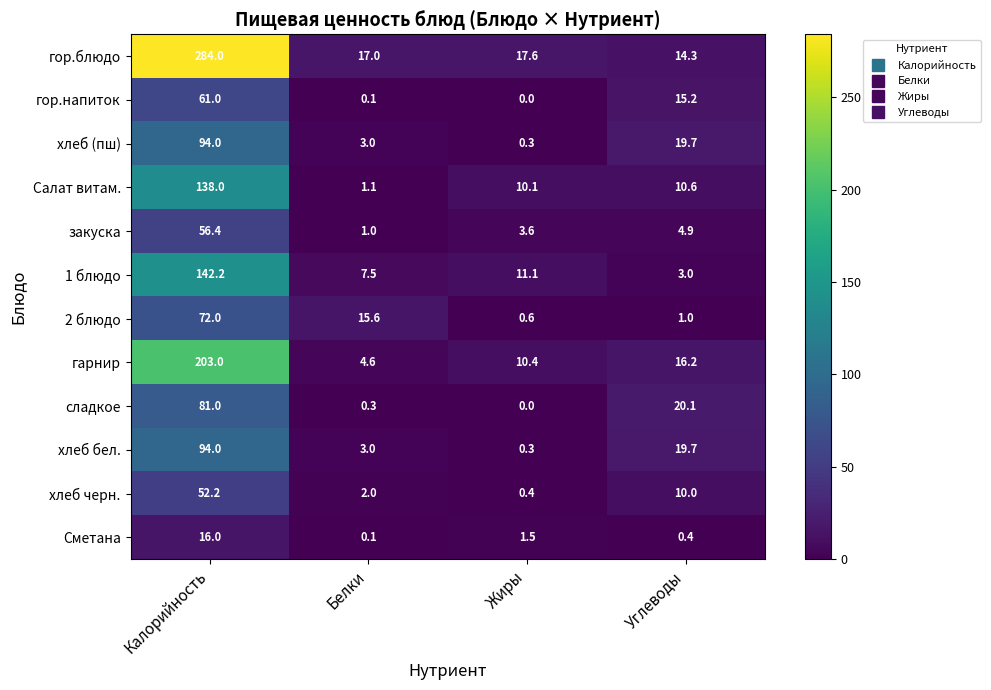

Which label corresponds to the largest value in the chart?

Калорийность